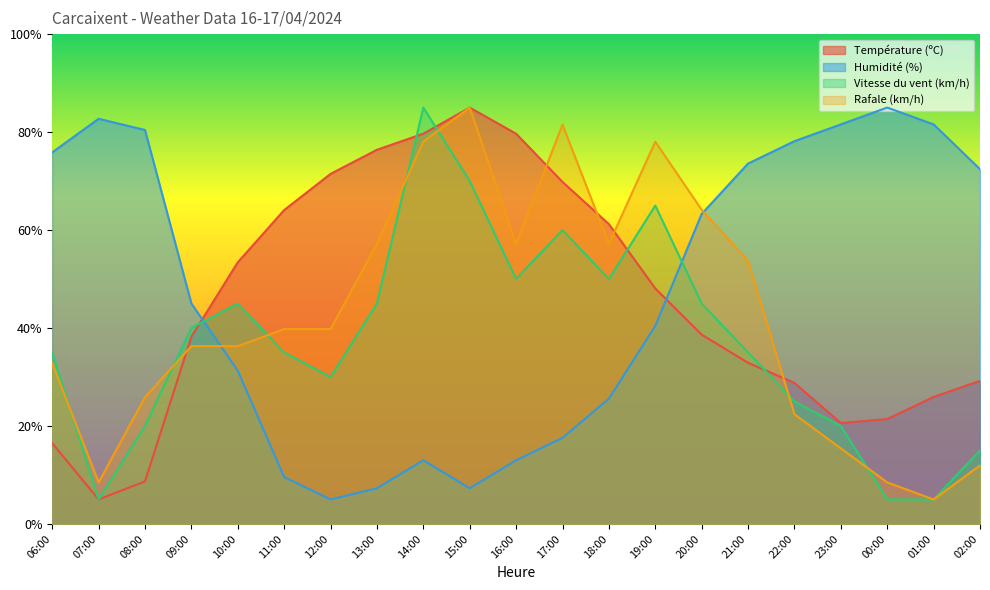

At which category does Vitesse du vent (km/h) reach its first local peak?

10:00